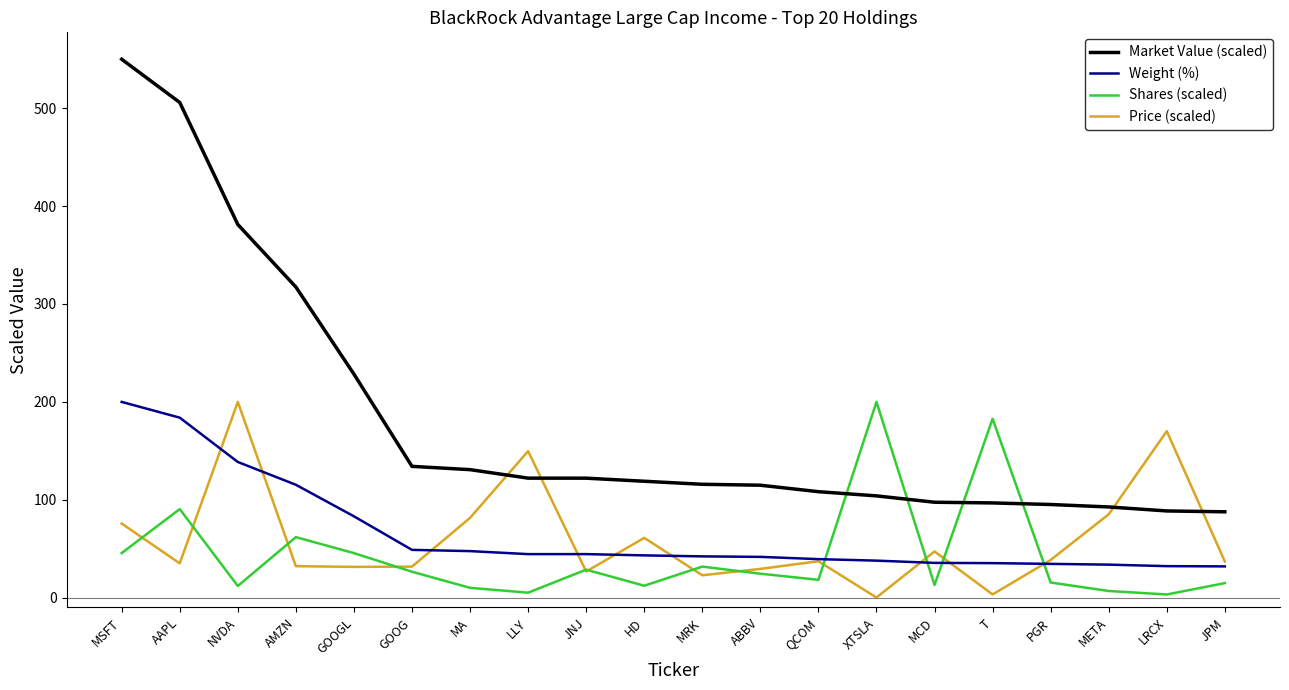

True or false: Market Value (scaled) and Shares (scaled) intersect in this chart.

True